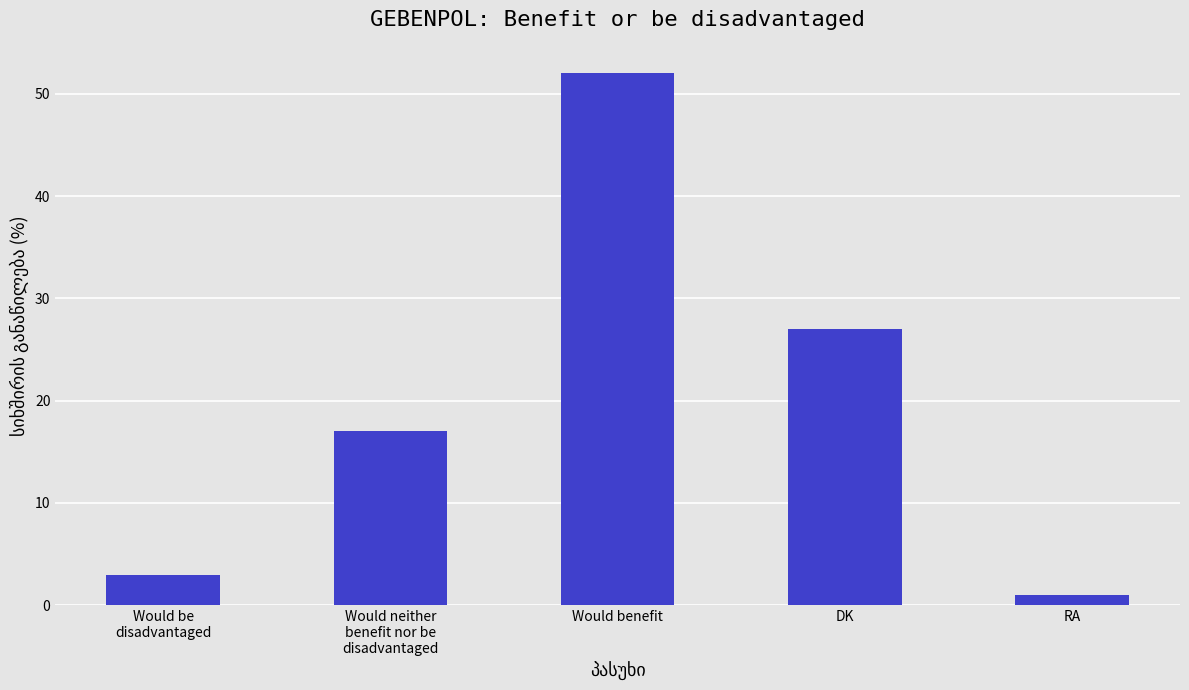

Where is the data nearest to the value 26?

DK